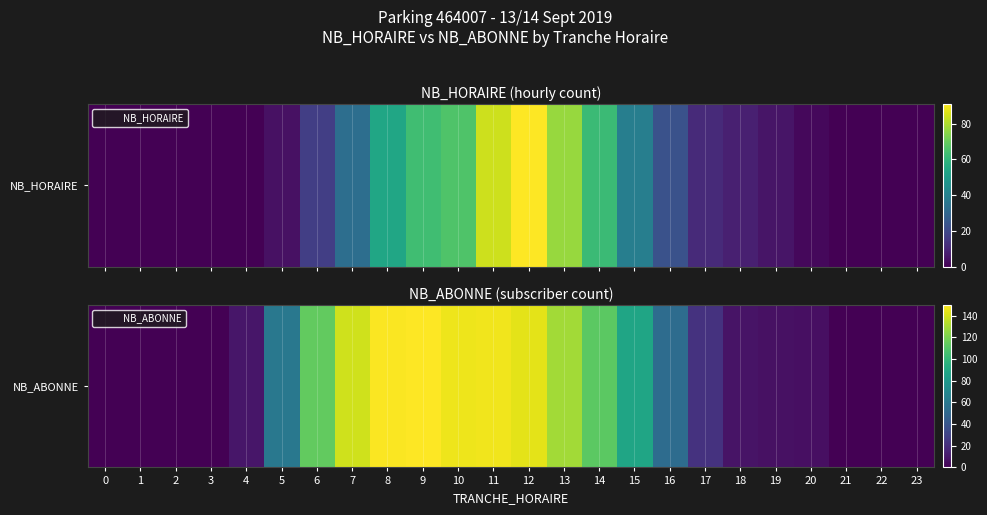

What is the difference between the second highest and minimum values?

149